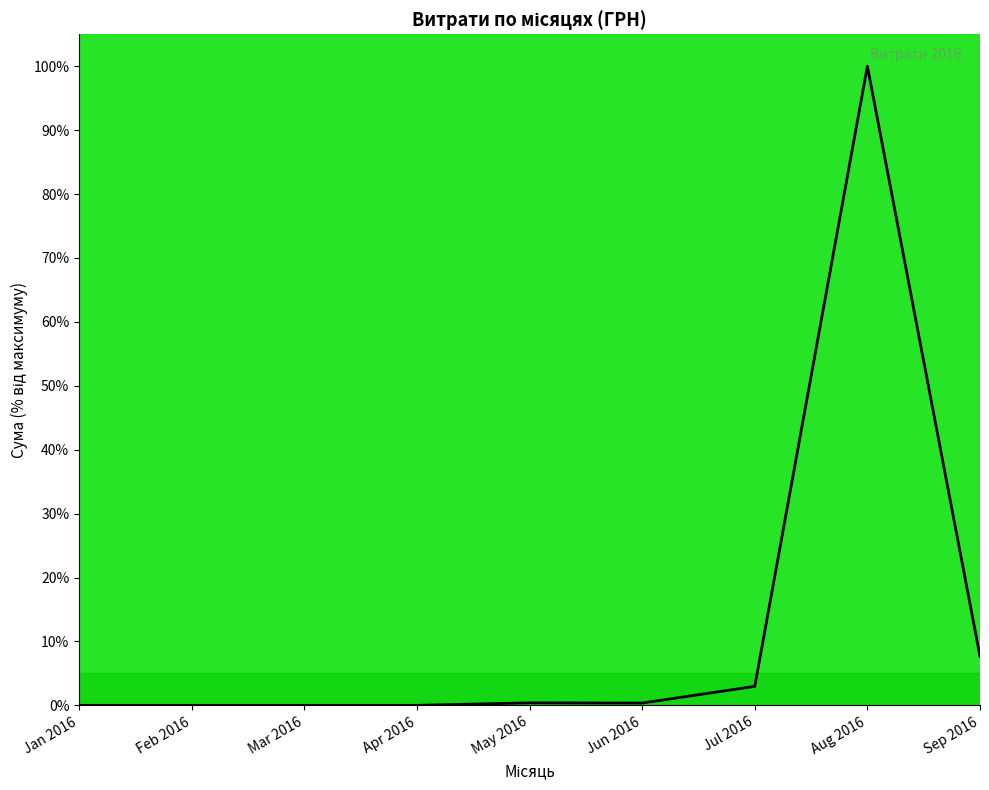

What is the difference between the maximum and minimum values?

100.0